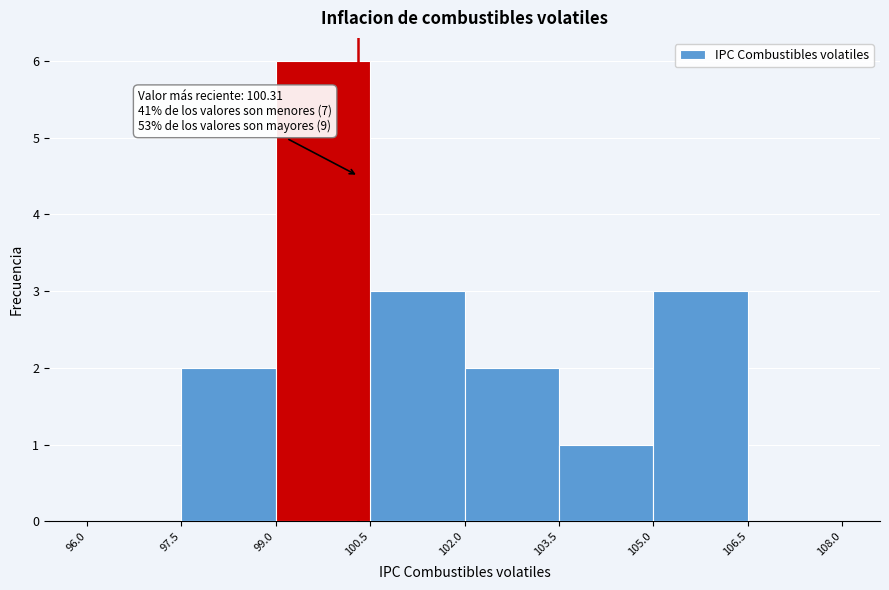

Over which range of the x-axis is the bar tallest?

99.0 to 100.5